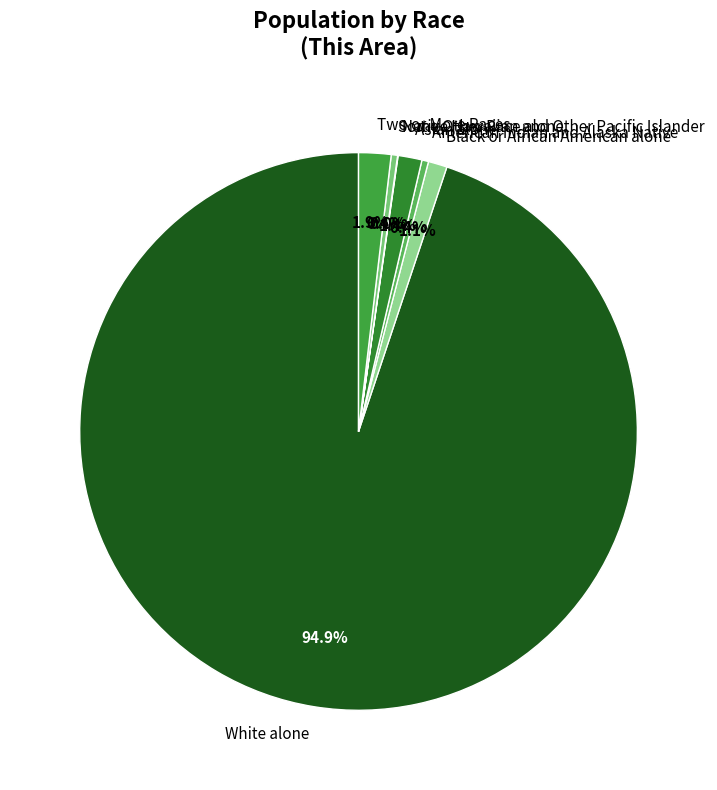

To the nearest percent, what is the difference between the largest and smallest slice percentages?

95%